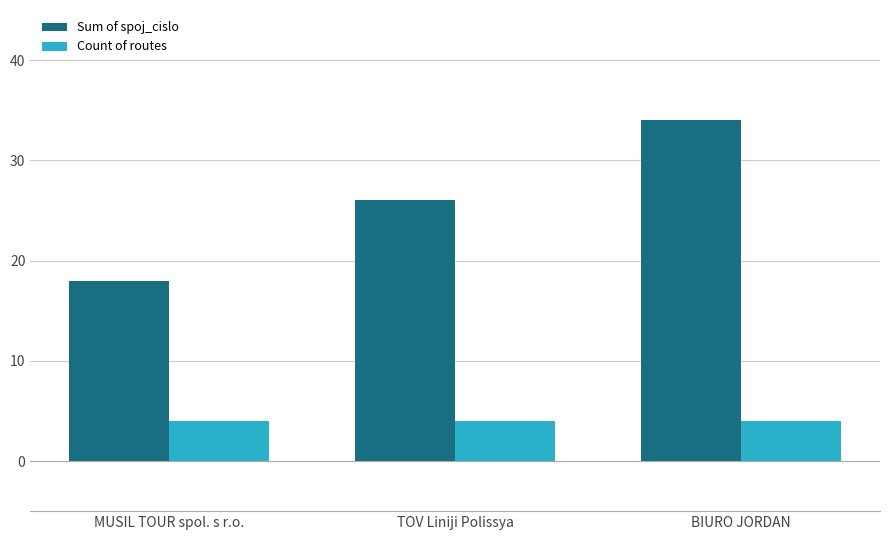

What are all the series names shown in the legend?

Sum of spoj_cislo, Count of routes